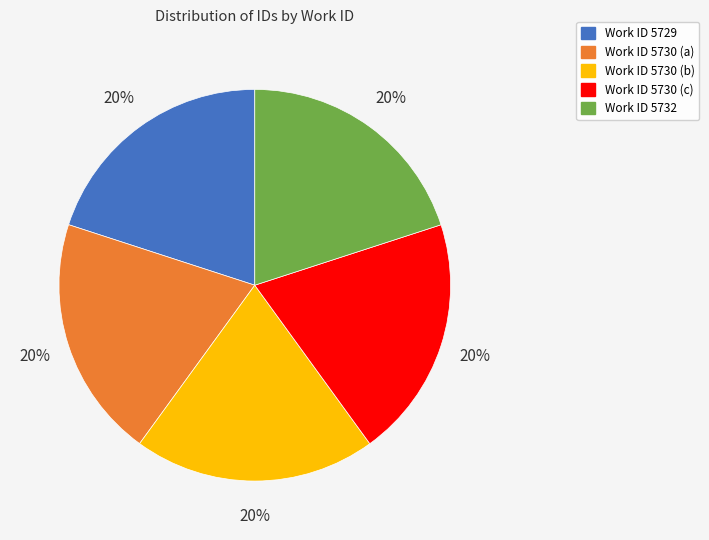

To the nearest percent, what is the average slice percentage?

20%